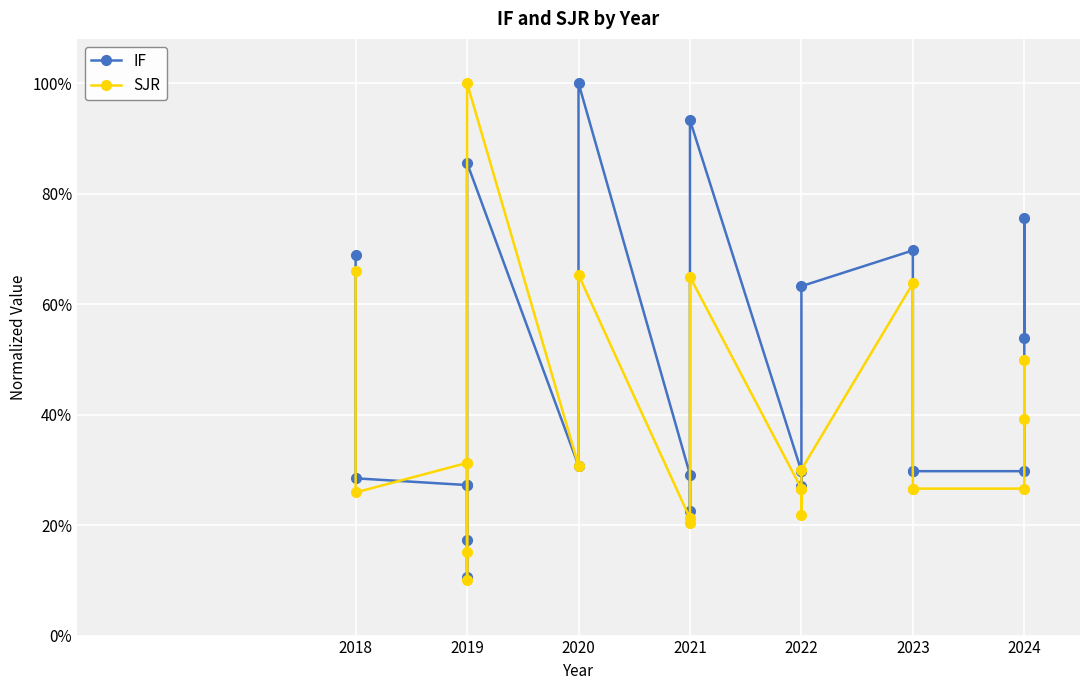

Which series has the largest range (max minus min)?

SJR